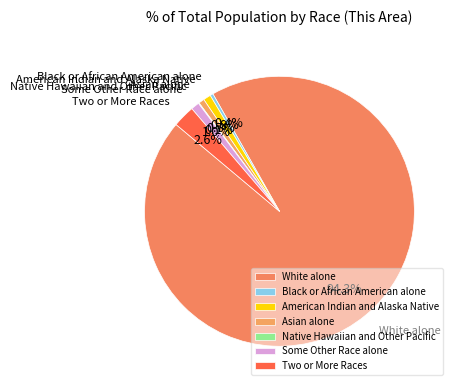

True or false: Two or More Races accounts for 3% of the total.

True